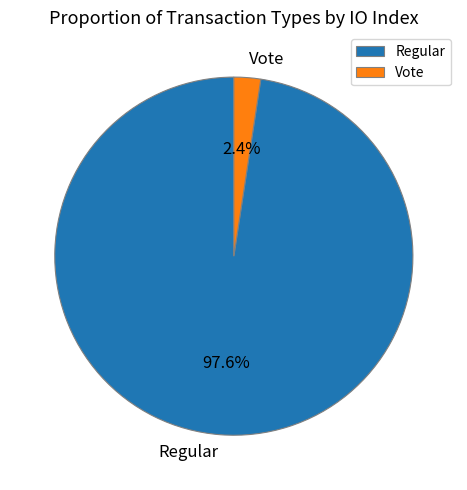

To the nearest percent, what portion does Regular represent?

98%